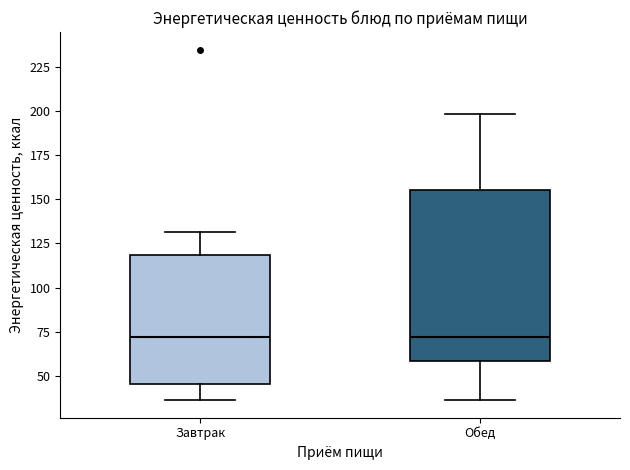

Reading left to right, read every box against the y-axis: the position of its median line, the range the box covers, and the ends of its whiskers. The values are not printed on the chart, so give them approximately, as read against the axis.

Завтрак: median 70, box 45 to 120, whiskers 35 to 130
Обед: median 70, box 60 to 155, whiskers 35 to 200